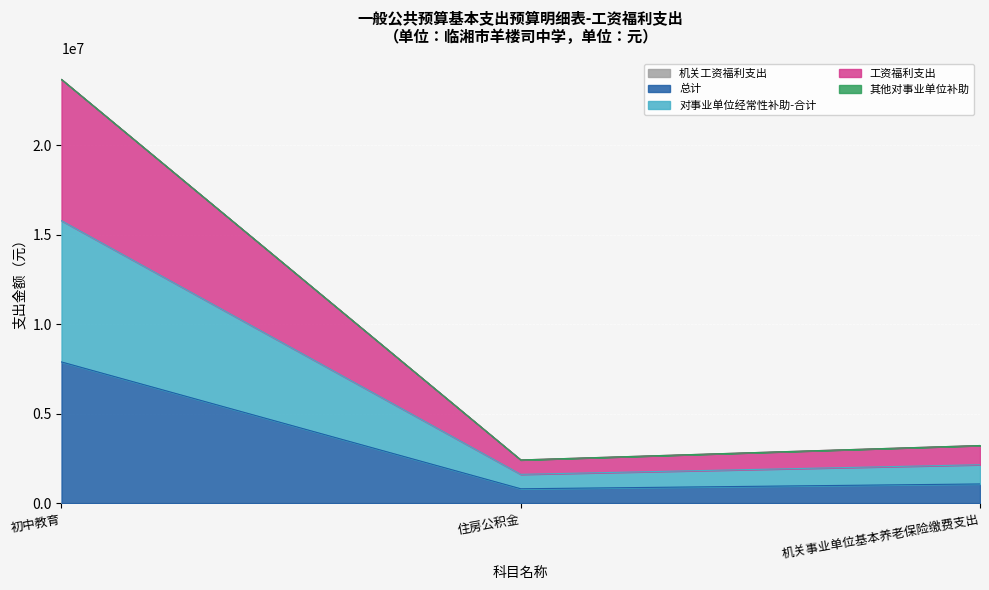

Which series has the largest total across all categories?

工资福利支出